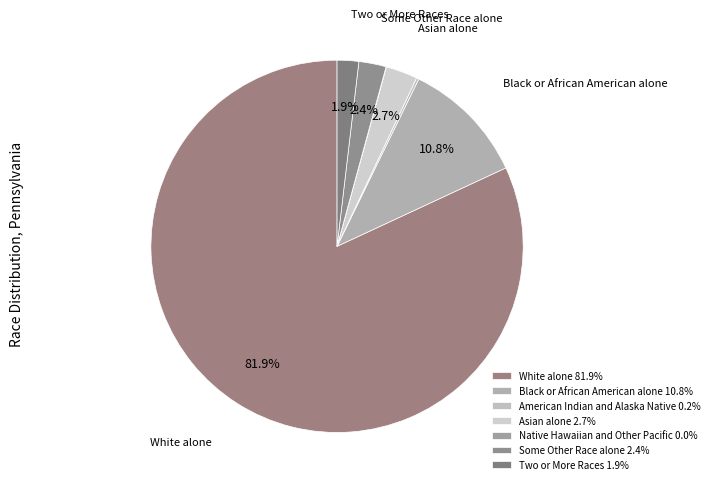

How many slices are in this pie chart?

7